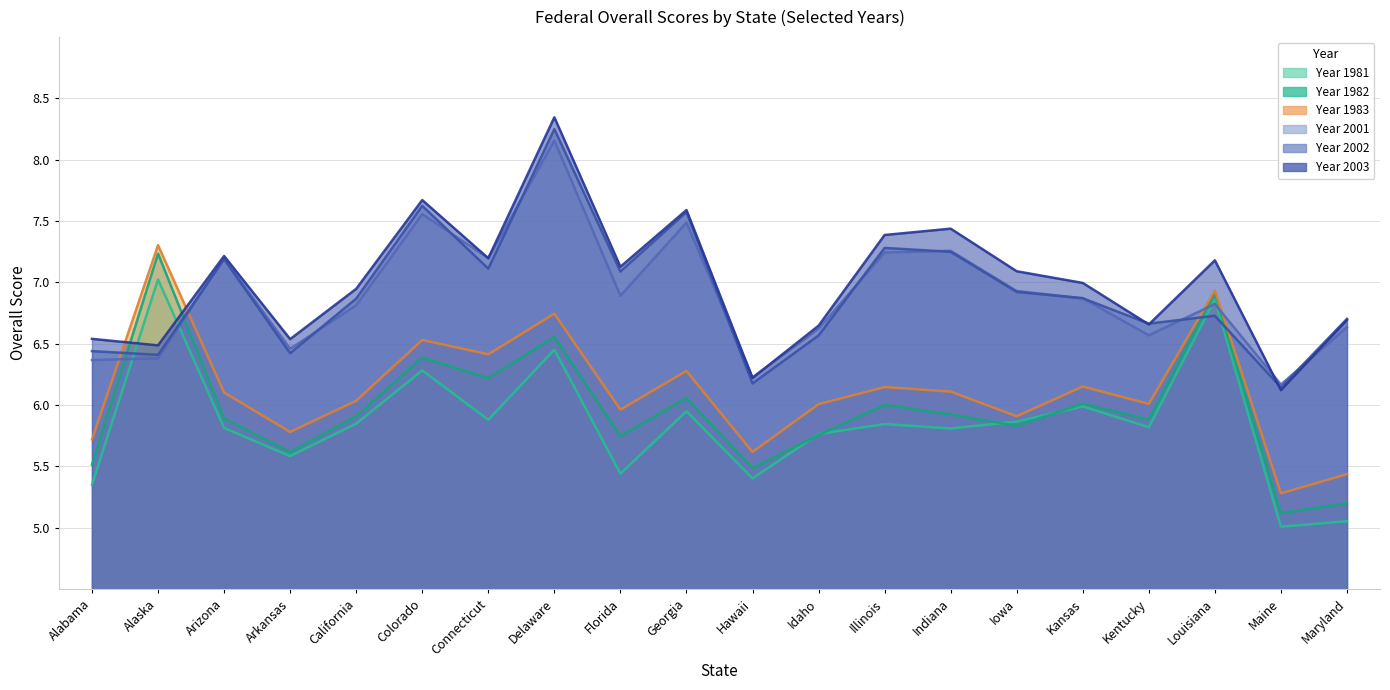

The 1982 series shows 8.7 at Georgia. True or false?

False